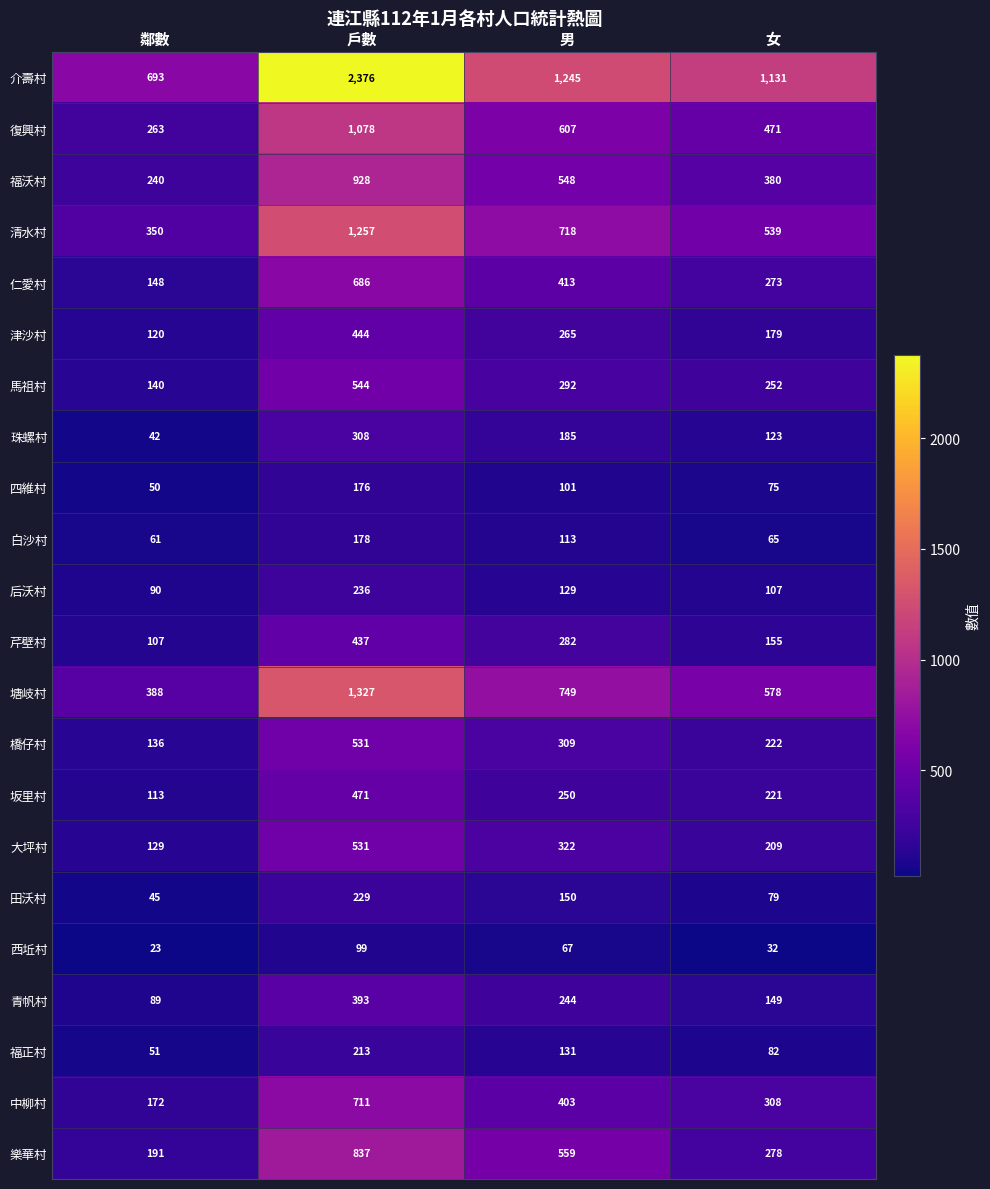

The 復興村 series shows 239 at 女. True or false?

False